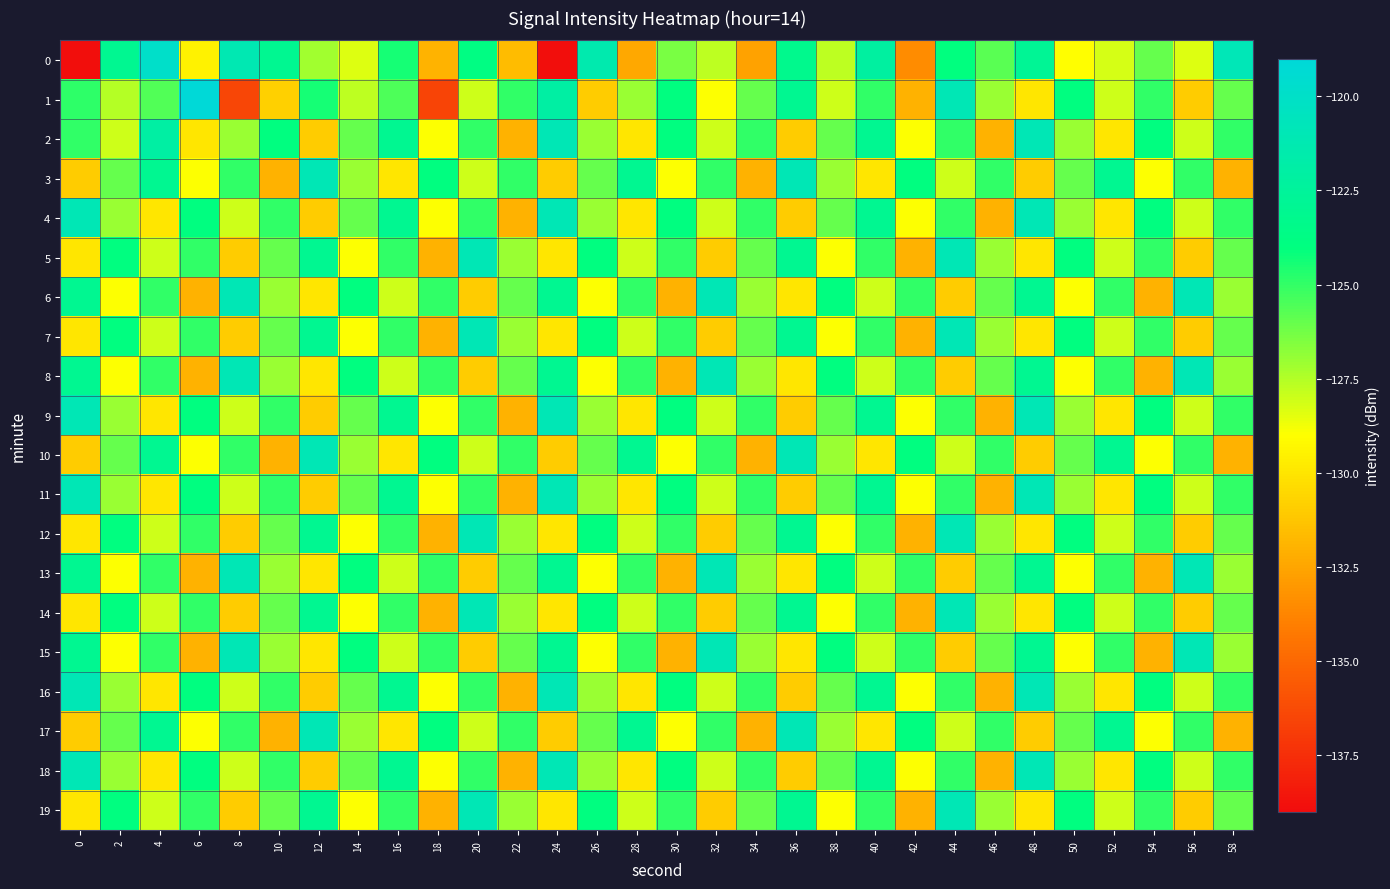

Reading left to right, transcribe all the data shown in this chart.

0: 0=-138.9	2=-123.0	4=-119.9	6=-129.5	8=-121.1	10=-123.0	12=-127.1	14=-128.3	16=-124.5	18=-132.0	20=-123.8	22=-131.6	24=-138.9	26=-121.4	28=-132.4	30=-126.4	32=-127.7	34=-132.6	36=-123.3	38=-127.7	40=-122.2	42=-133.5	44=-124.0	46=-125.7	48=-122.8	50=-129.0	52=-128.2	54=-126.0	56=-128.4	58=-120.9
1: 0=-124.9	2=-127.5	4=-125.6	6=-119.1	8=-136.5	10=-130.9	12=-124.4	14=-127.7	16=-125.5	18=-136.5	20=-128.0	22=-125.0	24=-122.0	26=-131.0	28=-127.0	30=-124.0	32=-129.0	34=-126.0	36=-123.0	38=-128.0	40=-125.0	42=-132.0	44=-121.0	46=-127.0	48=-130.0	50=-124.0	52=-128.0	54=-125.0	56=-131.0	58=-126.0
2: 0=-125.0	2=-128.0	4=-122.0	6=-130.0	8=-127.0	10=-124.0	12=-131.0	14=-126.0	16=-123.0	18=-129.0	20=-125.0	22=-132.0	24=-121.0	26=-127.0	28=-130.0	30=-124.0	32=-128.0	34=-125.0	36=-131.0	38=-126.0	40=-123.0	42=-129.0	44=-125.0	46=-132.0	48=-121.0	50=-127.0	52=-130.0	54=-124.0	56=-128.0	58=-125.0
3: 0=-131.0	2=-126.0	4=-123.0	6=-129.0	8=-125.0	10=-132.0	12=-121.0	14=-127.0	16=-130.0	18=-124.0	20=-128.0	22=-125.0	24=-131.0	26=-126.0	28=-123.0	30=-129.0	32=-125.0	34=-132.0	36=-121.0	38=-127.0	40=-130.0	42=-124.0	44=-128.0	46=-125.0	48=-131.0	50=-126.0	52=-123.0	54=-129.0	56=-125.0	58=-132.0
4: 0=-121.0	2=-127.0	4=-130.0	6=-124.0	8=-128.0	10=-125.0	12=-131.0	14=-126.0	16=-123.0	18=-129.0	20=-125.0	22=-132.0	24=-121.0	26=-127.0	28=-130.0	30=-124.0	32=-128.0	34=-125.0	36=-131.0	38=-126.0	40=-123.0	42=-129.0	44=-125.0	46=-132.0	48=-121.0	50=-127.0	52=-130.0	54=-124.0	56=-128.0	58=-125.0
5: 0=-130.0	2=-124.0	4=-128.0	6=-125.0	8=-131.0	10=-126.0	12=-123.0	14=-129.0	16=-125.0	18=-132.0	20=-121.0	22=-127.0	24=-130.0	26=-124.0	28=-128.0	30=-125.0	32=-131.0	34=-126.0	36=-123.0	38=-129.0	40=-125.0	42=-132.0	44=-121.0	46=-127.0	48=-130.0	50=-124.0	52=-128.0	54=-125.0	56=-131.0	58=-126.0
6: 0=-123.0	2=-129.0	4=-125.0	6=-132.0	8=-121.0	10=-127.0	12=-130.0	14=-124.0	16=-128.0	18=-125.0	20=-131.0	22=-126.0	24=-123.0	26=-129.0	28=-125.0	30=-132.0	32=-121.0	34=-127.0	36=-130.0	38=-124.0	40=-128.0	42=-125.0	44=-131.0	46=-126.0	48=-123.0	50=-129.0	52=-125.0	54=-132.0	56=-121.0	58=-127.0
7: 0=-130.0	2=-124.0	4=-128.0	6=-125.0	8=-131.0	10=-126.0	12=-123.0	14=-129.0	16=-125.0	18=-132.0	20=-121.0	22=-127.0	24=-130.0	26=-124.0	28=-128.0	30=-125.0	32=-131.0	34=-126.0	36=-123.0	38=-129.0	40=-125.0	42=-132.0	44=-121.0	46=-127.0	48=-130.0	50=-124.0	52=-128.0	54=-125.0	56=-131.0	58=-126.0
8: 0=-123.0	2=-129.0	4=-125.0	6=-132.0	8=-121.0	10=-127.0	12=-130.0	14=-124.0	16=-128.0	18=-125.0	20=-131.0	22=-126.0	24=-123.0	26=-129.0	28=-125.0	30=-132.0	32=-121.0	34=-127.0	36=-130.0	38=-124.0	40=-128.0	42=-125.0	44=-131.0	46=-126.0	48=-123.0	50=-129.0	52=-125.0	54=-132.0	56=-121.0	58=-127.0
9: 0=-121.0	2=-127.0	4=-130.0	6=-124.0	8=-128.0	10=-125.0	12=-131.0	14=-126.0	16=-123.0	18=-129.0	20=-125.0	22=-132.0	24=-121.0	26=-127.0	28=-130.0	30=-124.0	32=-128.0	34=-125.0	36=-131.0	38=-126.0	40=-123.0	42=-129.0	44=-125.0	46=-132.0	48=-121.0	50=-127.0	52=-130.0	54=-124.0	56=-128.0	58=-125.0
10: 0=-131.0	2=-126.0	4=-123.0	6=-129.0	8=-125.0	10=-132.0	12=-121.0	14=-127.0	16=-130.0	18=-124.0	20=-128.0	22=-125.0	24=-131.0	26=-126.0	28=-123.0	30=-129.0	32=-125.0	34=-132.0	36=-121.0	38=-127.0	40=-130.0	42=-124.0	44=-128.0	46=-125.0	48=-131.0	50=-126.0	52=-123.0	54=-129.0	56=-125.0	58=-132.0
11: 0=-121.0	2=-127.0	4=-130.0	6=-124.0	8=-128.0	10=-125.0	12=-131.0	14=-126.0	16=-123.0	18=-129.0	20=-125.0	22=-132.0	24=-121.0	26=-127.0	28=-130.0	30=-124.0	32=-128.0	34=-125.0	36=-131.0	38=-126.0	40=-123.0	42=-129.0	44=-125.0	46=-132.0	48=-121.0	50=-127.0	52=-130.0	54=-124.0	56=-128.0	58=-125.0
12: 0=-130.0	2=-124.0	4=-128.0	6=-125.0	8=-131.0	10=-126.0	12=-123.0	14=-129.0	16=-125.0	18=-132.0	20=-121.0	22=-127.0	24=-130.0	26=-124.0	28=-128.0	30=-125.0	32=-131.0	34=-126.0	36=-123.0	38=-129.0	40=-125.0	42=-132.0	44=-121.0	46=-127.0	48=-130.0	50=-124.0	52=-128.0	54=-125.0	56=-131.0	58=-126.0
13: 0=-123.0	2=-129.0	4=-125.0	6=-132.0	8=-121.0	10=-127.0	12=-130.0	14=-124.0	16=-128.0	18=-125.0	20=-131.0	22=-126.0	24=-123.0	26=-129.0	28=-125.0	30=-132.0	32=-121.0	34=-127.0	36=-130.0	38=-124.0	40=-128.0	42=-125.0	44=-131.0	46=-126.0	48=-123.0	50=-129.0	52=-125.0	54=-132.0	56=-121.0	58=-127.0
14: 0=-130.0	2=-124.0	4=-128.0	6=-125.0	8=-131.0	10=-126.0	12=-123.0	14=-129.0	16=-125.0	18=-132.0	20=-121.0	22=-127.0	24=-130.0	26=-124.0	28=-128.0	30=-125.0	32=-131.0	34=-126.0	36=-123.0	38=-129.0	40=-125.0	42=-132.0	44=-121.0	46=-127.0	48=-130.0	50=-124.0	52=-128.0	54=-125.0	56=-131.0	58=-126.0
15: 0=-123.0	2=-129.0	4=-125.0	6=-132.0	8=-121.0	10=-127.0	12=-130.0	14=-124.0	16=-128.0	18=-125.0	20=-131.0	22=-126.0	24=-123.0	26=-129.0	28=-125.0	30=-132.0	32=-121.0	34=-127.0	36=-130.0	38=-124.0	40=-128.0	42=-125.0	44=-131.0	46=-126.0	48=-123.0	50=-129.0	52=-125.0	54=-132.0	56=-121.0	58=-127.0
16: 0=-121.0	2=-127.0	4=-130.0	6=-124.0	8=-128.0	10=-125.0	12=-131.0	14=-126.0	16=-123.0	18=-129.0	20=-125.0	22=-132.0	24=-121.0	26=-127.0	28=-130.0	30=-124.0	32=-128.0	34=-125.0	36=-131.0	38=-126.0	40=-123.0	42=-129.0	44=-125.0	46=-132.0	48=-121.0	50=-127.0	52=-130.0	54=-124.0	56=-128.0	58=-125.0
17: 0=-131.0	2=-126.0	4=-123.0	6=-129.0	8=-125.0	10=-132.0	12=-121.0	14=-127.0	16=-130.0	18=-124.0	20=-128.0	22=-125.0	24=-131.0	26=-126.0	28=-123.0	30=-129.0	32=-125.0	34=-132.0	36=-121.0	38=-127.0	40=-130.0	42=-124.0	44=-128.0	46=-125.0	48=-131.0	50=-126.0	52=-123.0	54=-129.0	56=-125.0	58=-132.0
18: 0=-121.0	2=-127.0	4=-130.0	6=-124.0	8=-128.0	10=-125.0	12=-131.0	14=-126.0	16=-123.0	18=-129.0	20=-125.0	22=-132.0	24=-121.0	26=-127.0	28=-130.0	30=-124.0	32=-128.0	34=-125.0	36=-131.0	38=-126.0	40=-123.0	42=-129.0	44=-125.0	46=-132.0	48=-121.0	50=-127.0	52=-130.0	54=-124.0	56=-128.0	58=-125.0
19: 0=-130.0	2=-124.0	4=-128.0	6=-125.0	8=-131.0	10=-126.0	12=-123.0	14=-129.0	16=-125.0	18=-132.0	20=-121.0	22=-127.0	24=-130.0	26=-124.0	28=-128.0	30=-125.0	32=-131.0	34=-126.0	36=-123.0	38=-129.0	40=-125.0	42=-132.0	44=-121.0	46=-127.0	48=-130.0	50=-124.0	52=-128.0	54=-125.0	56=-131.0	58=-126.0